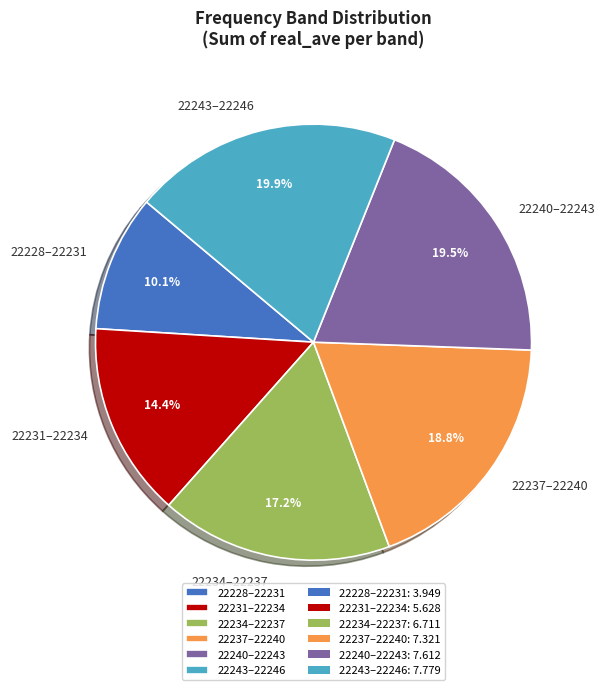

What is the total percentage of 22234–22237 and 22228–22231?

27.3%